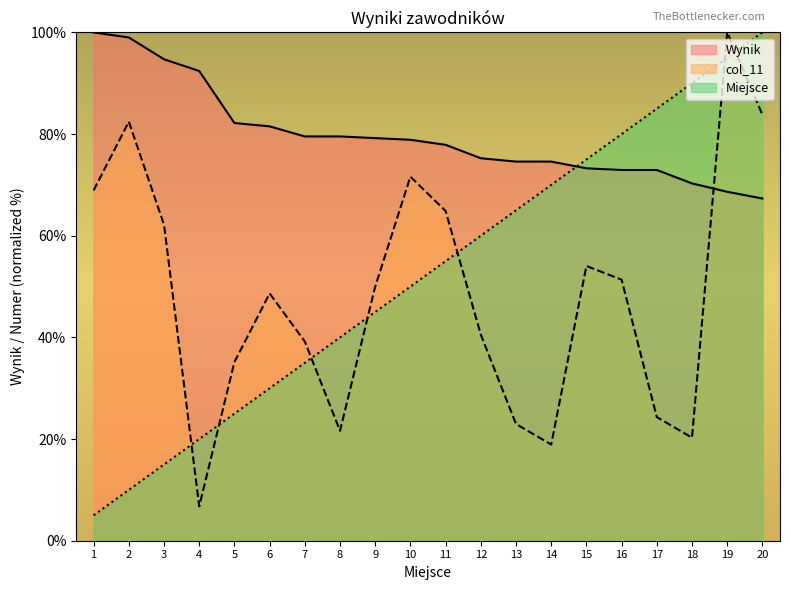

What is the smallest value displayed?

5.0